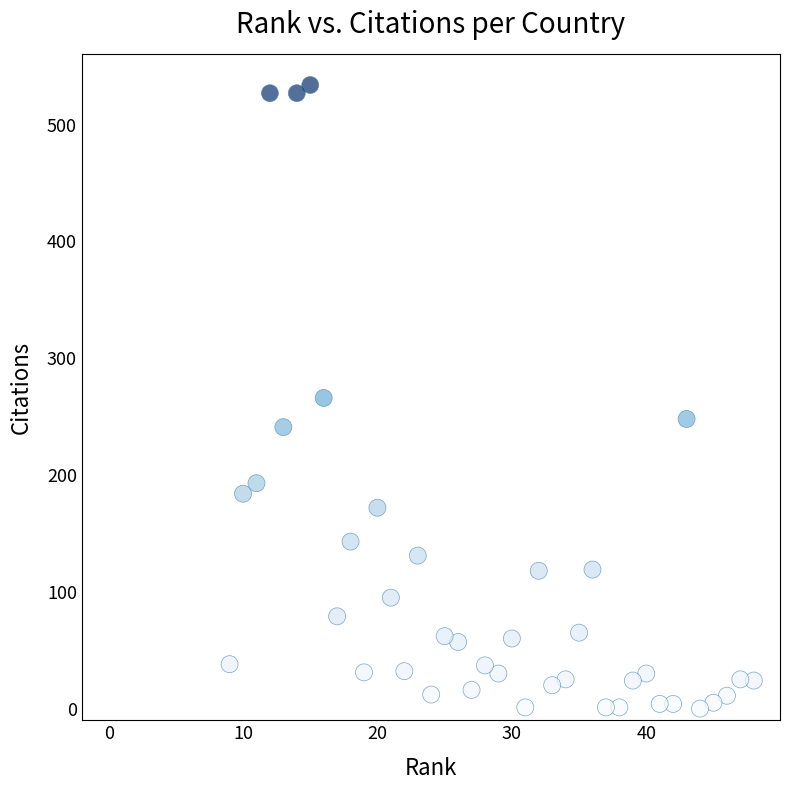

What is the range of X values (max minus min)?

39